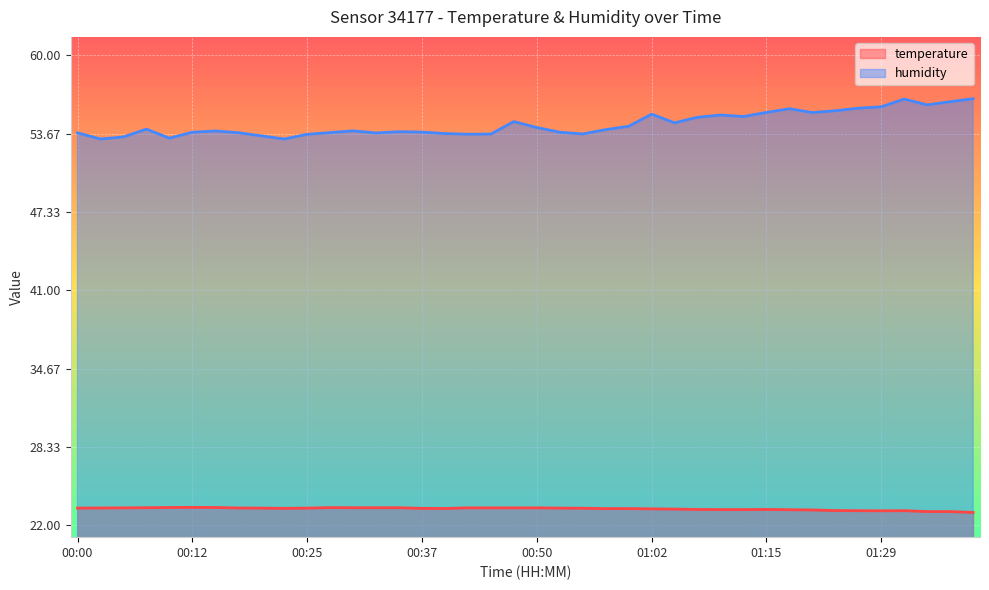

Which category has the highest value in the humidity series?

01:39